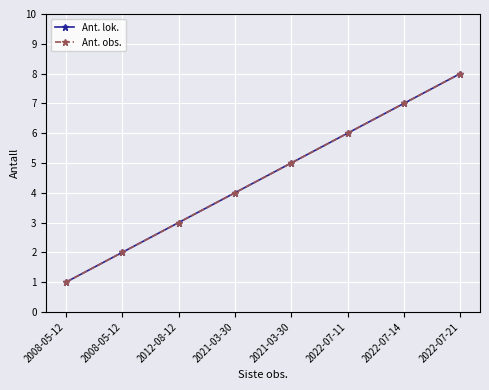

What is the lowest value of the Ant. lok. series?

1